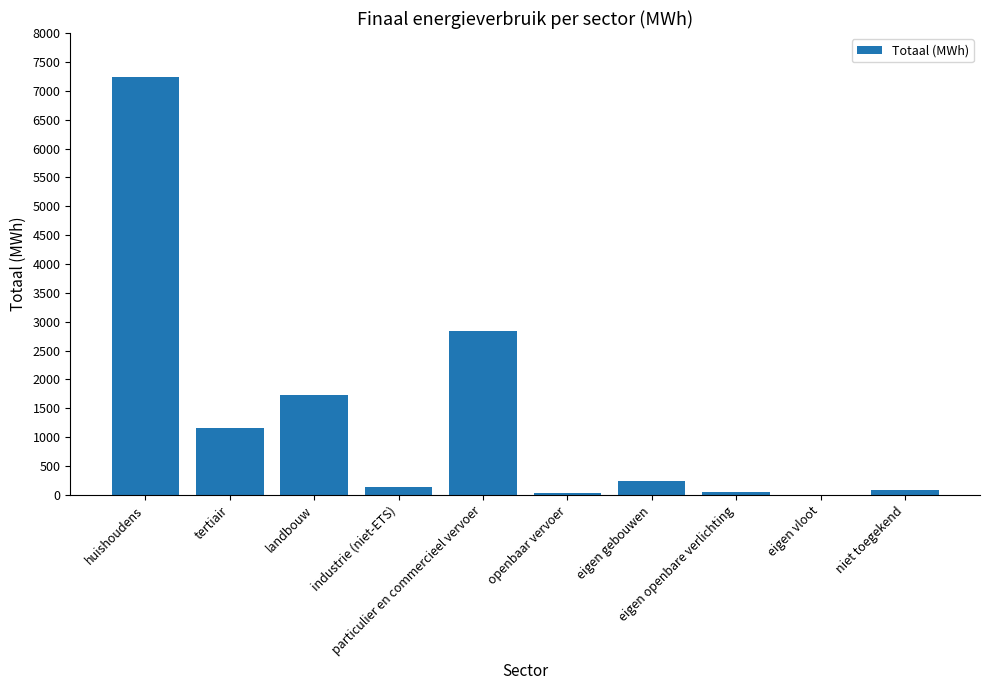

Are the bars grouped side by side (vs. stacked)?

No